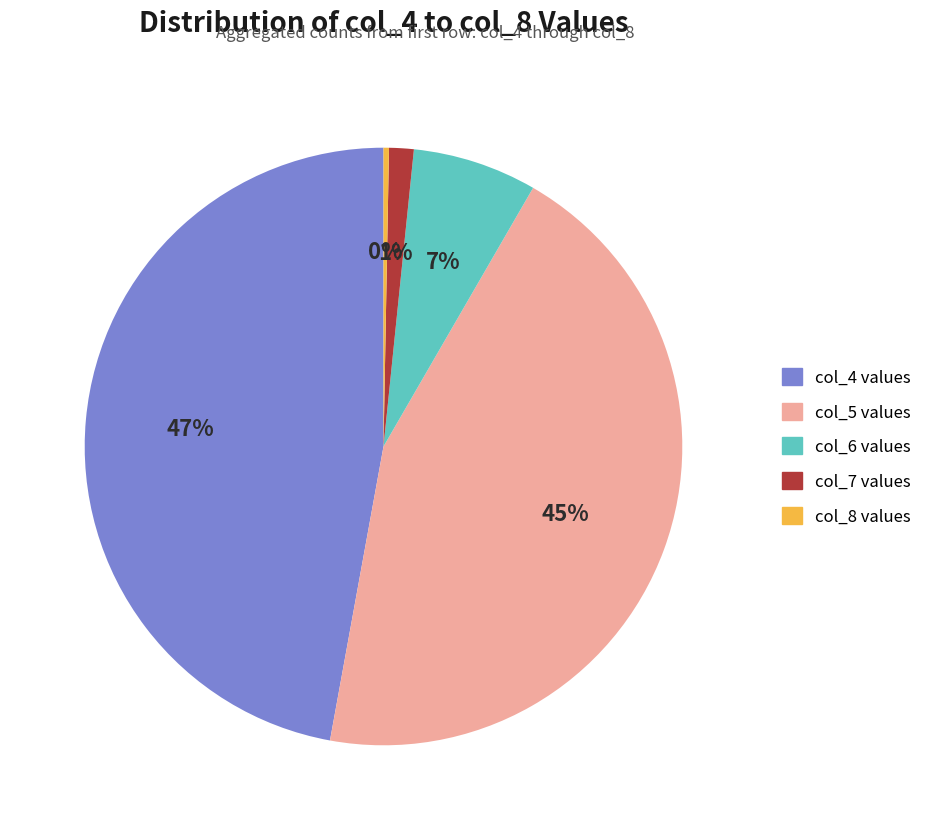

Does col_4 values represent more than half of the total?

No